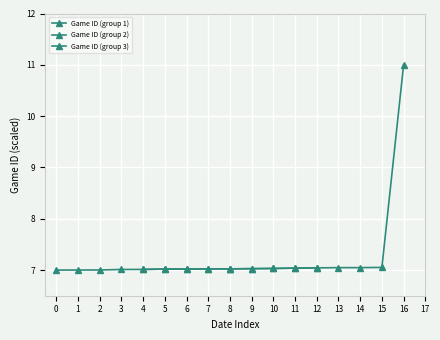

Is it true that Game ID (group 2) equals 7.0 at 8?

True